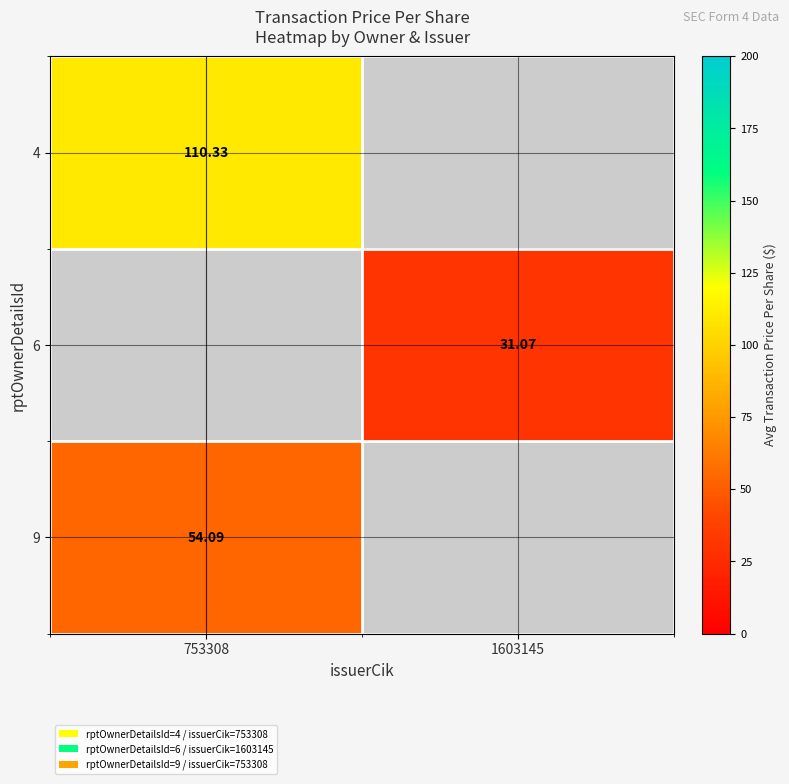

The value of 6 at 1603145 is 54.5. True or false?

False